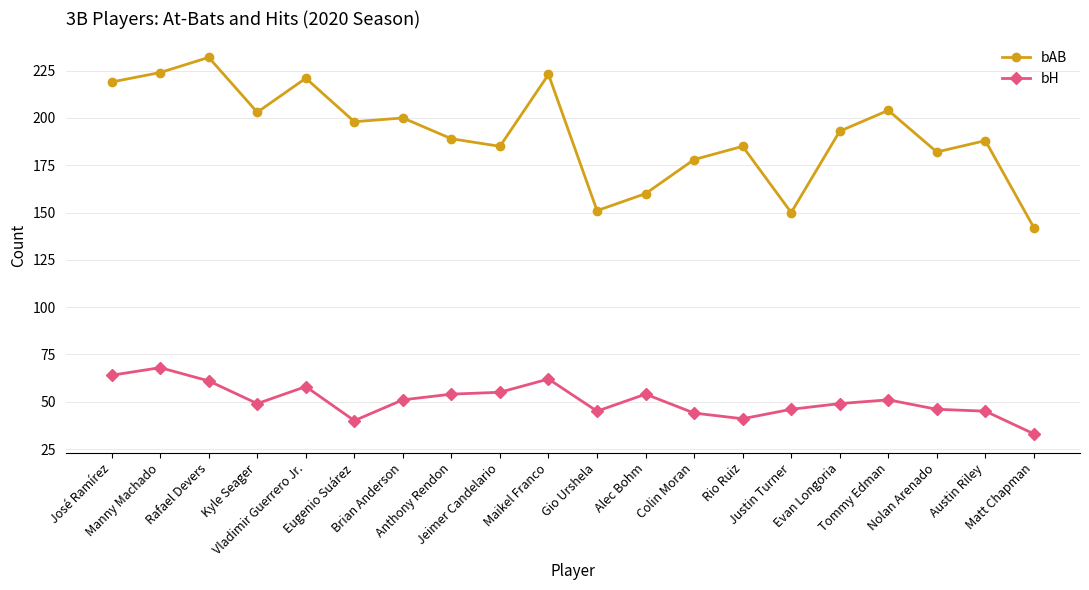

Which series has the largest total across all categories?

bAB